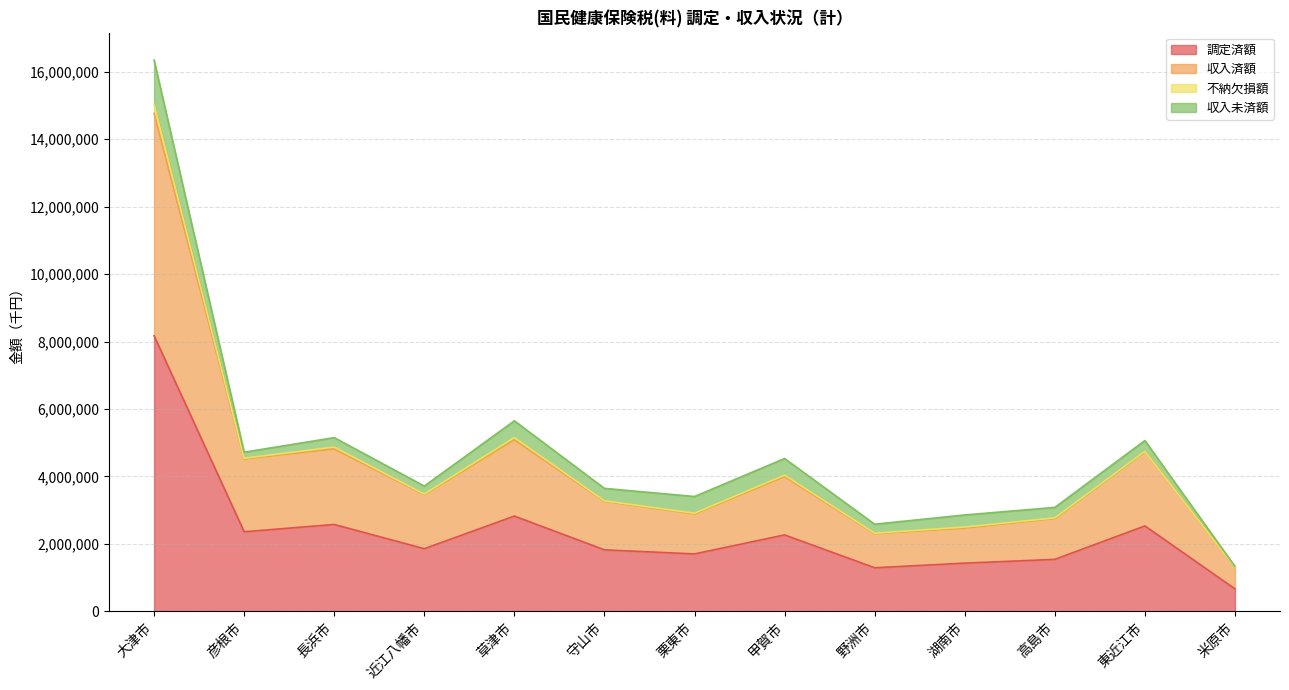

What position from the left is 大津市?

1